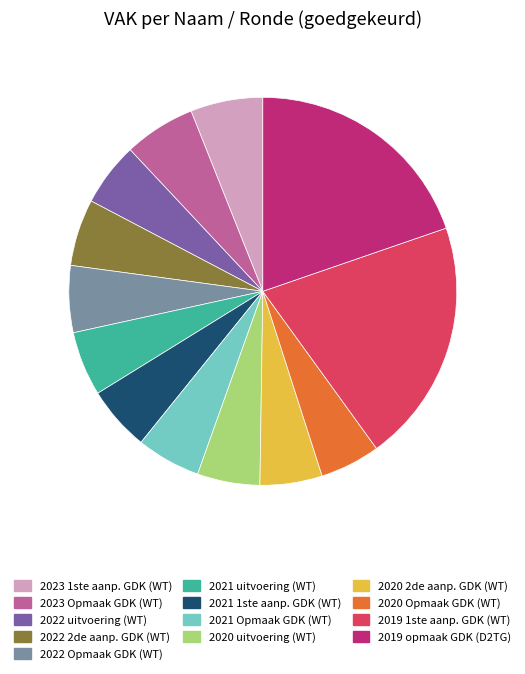

Combined, do 2022 uitvoering (WT) and 2022 Opmaak GDK (WT) account for over 50%?

No